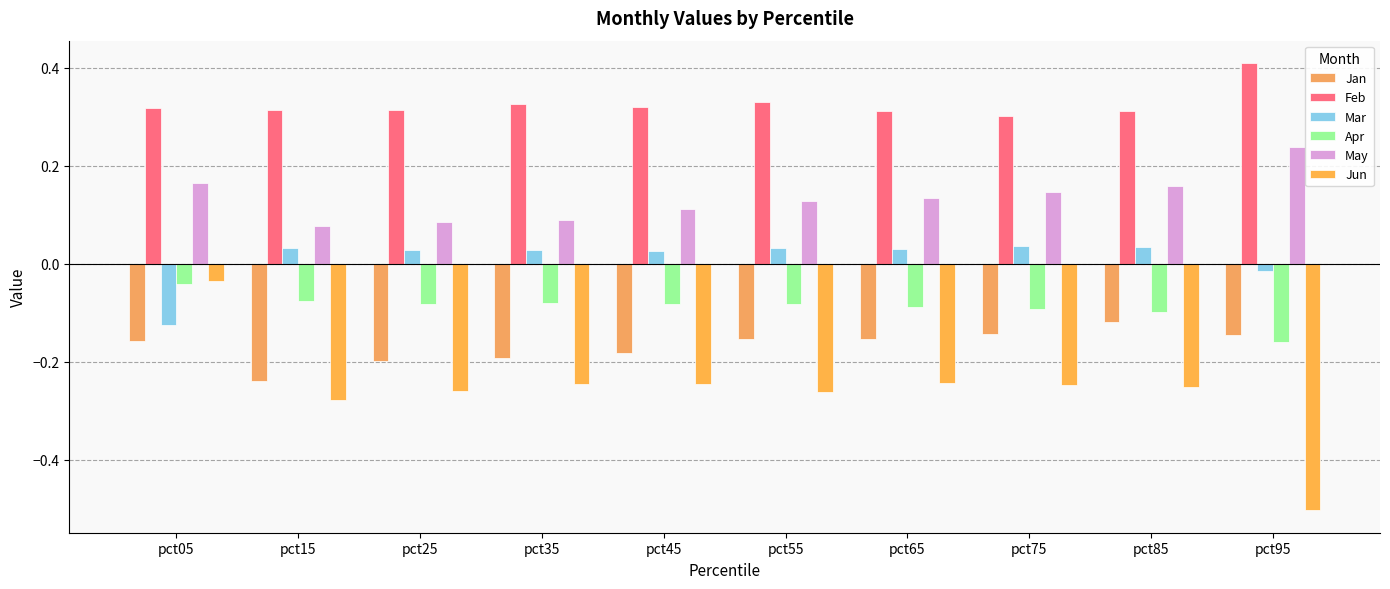

At pct05, list the series in order from largest to smallest.

Feb, May, Jun, Apr, Mar, Jan